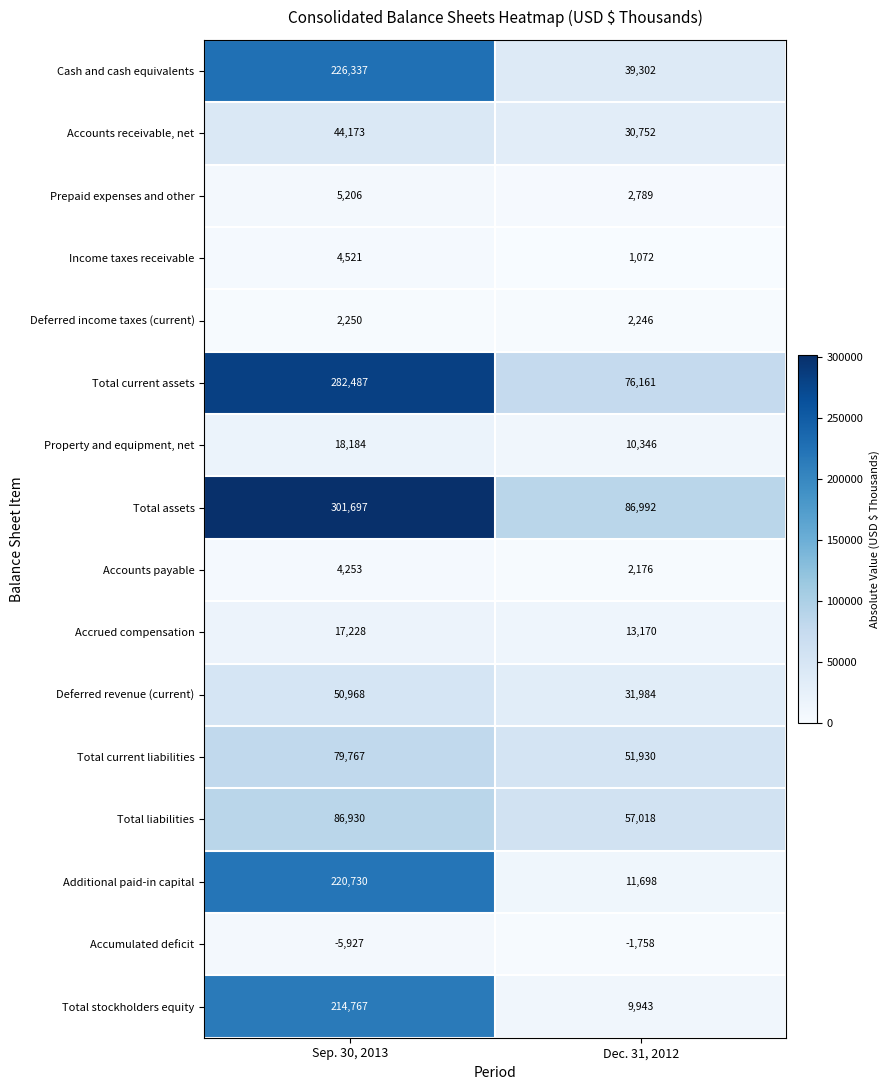

Which series changed the most between Sep. 30, 2013 and Dec. 31, 2012?

Total assets